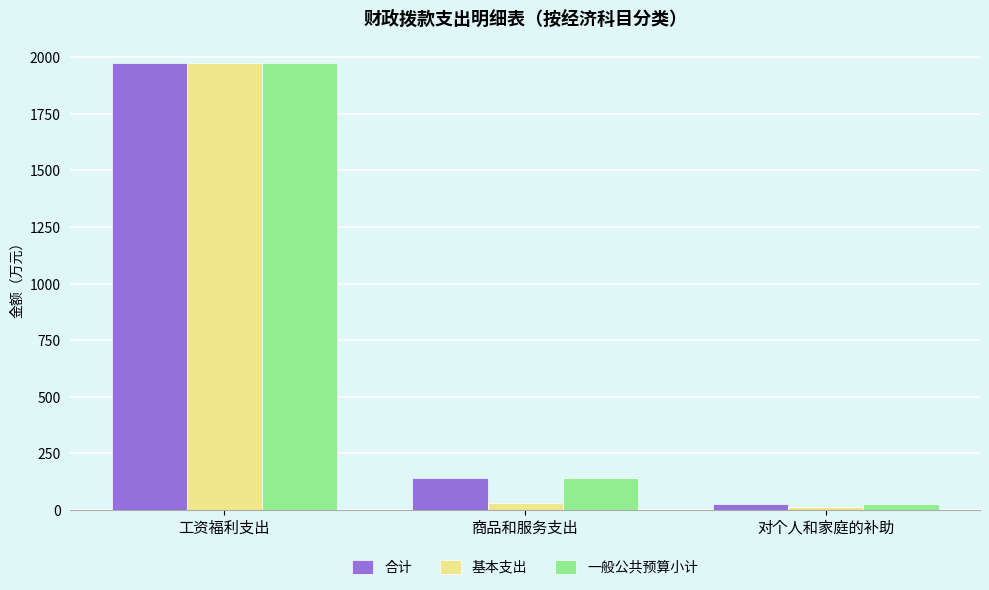

What is the greatest value displayed?

1973.2